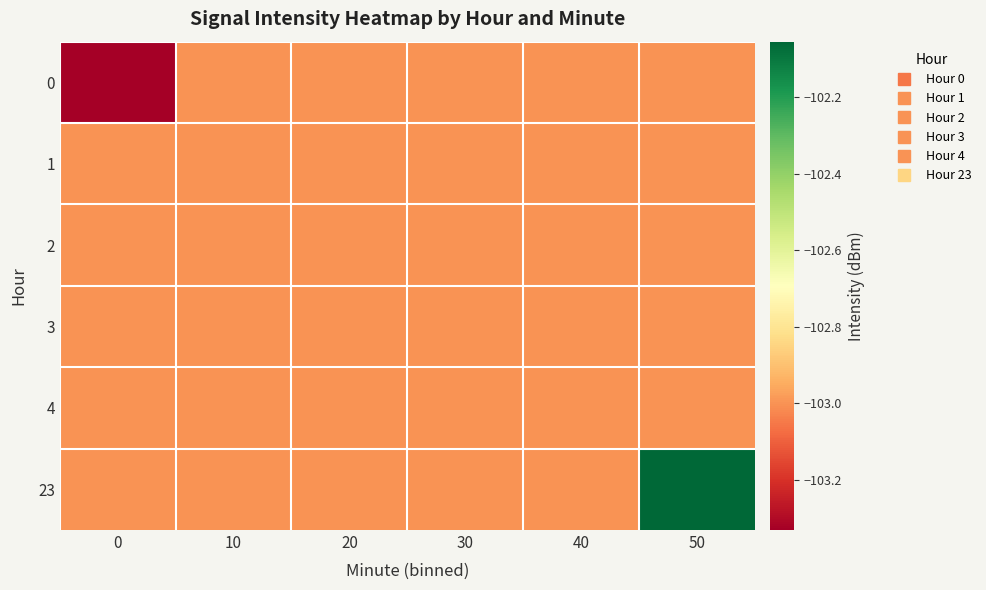

What is the total value across all series at 20?

-618.0